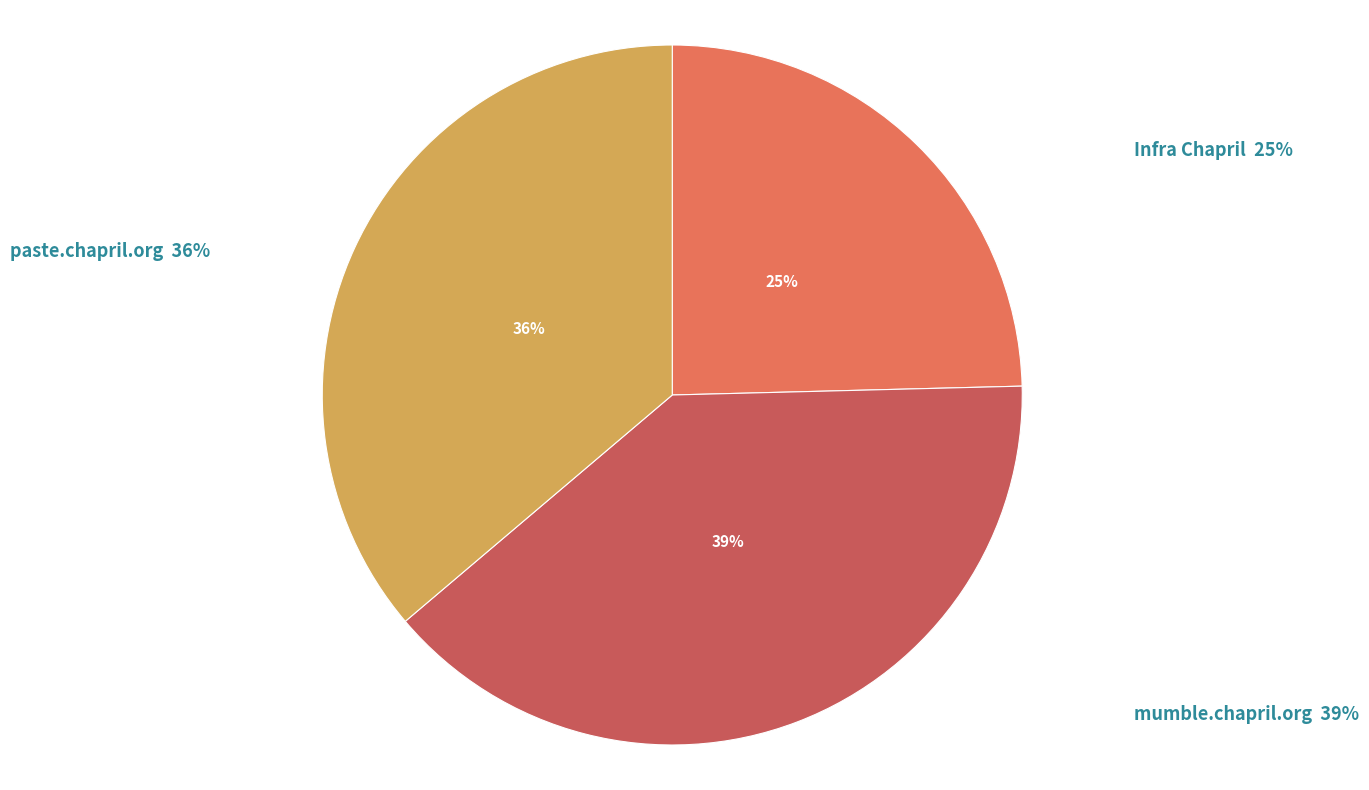

Count the number of slices in the pie.

3